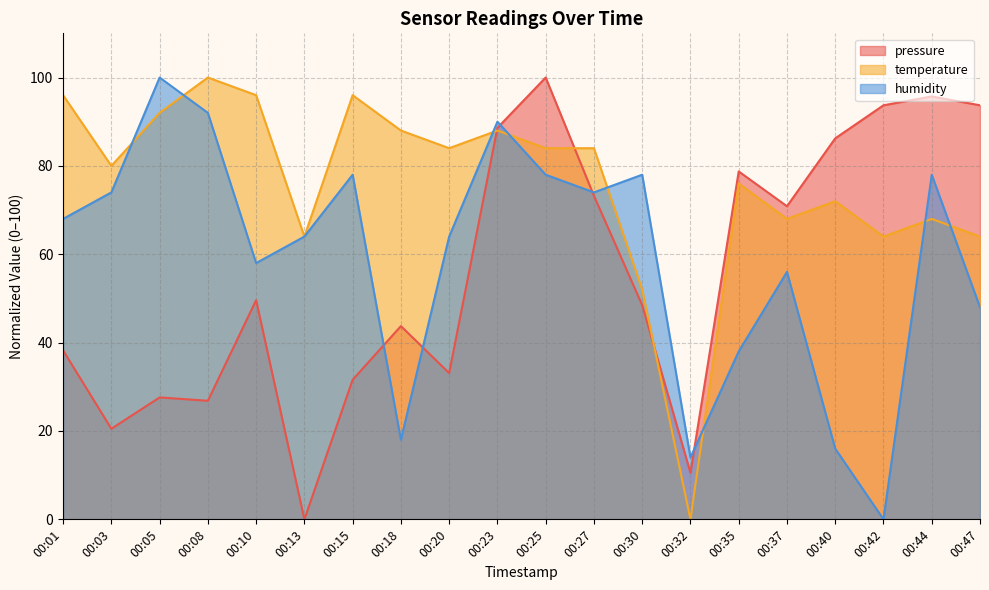

The humidity series shows 14.0 at 00:32. True or false?

True